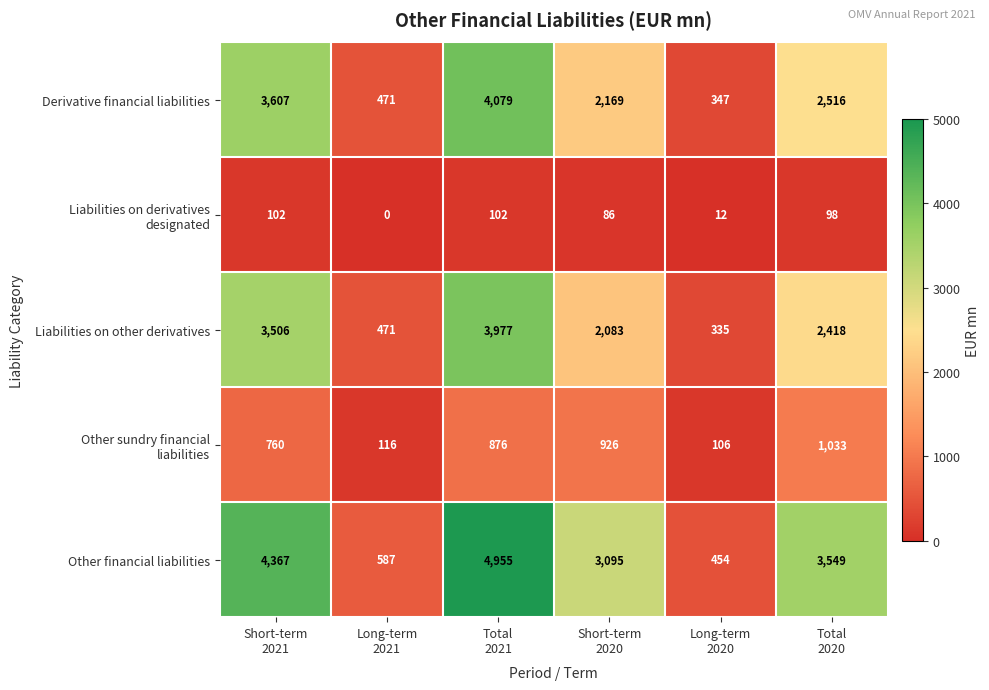

At which category is the sum across all series the highest?

Total
2021